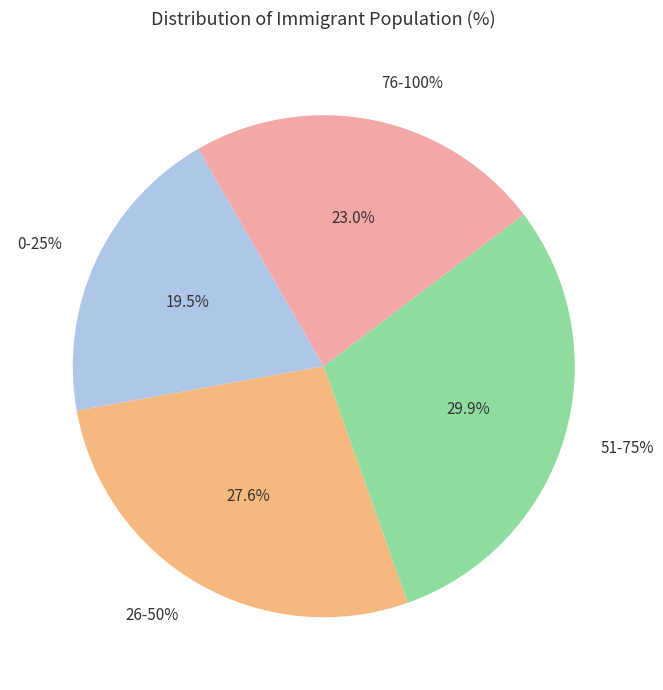

Is there any slice that represents more than half of the pie?

No